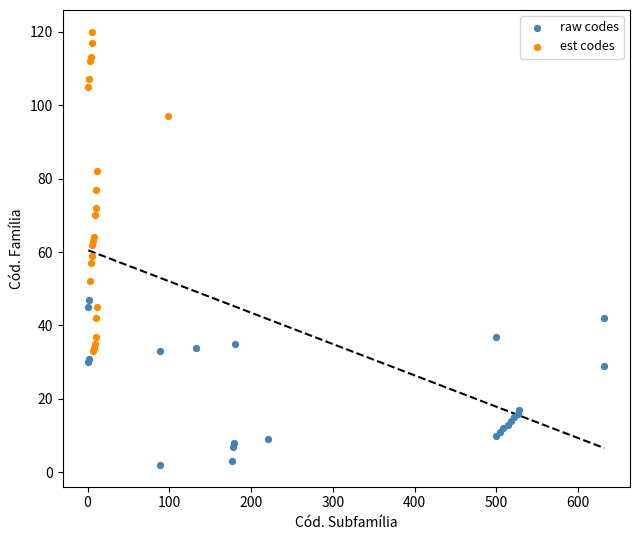

What are all the series names shown in the legend?

raw codes, est codes